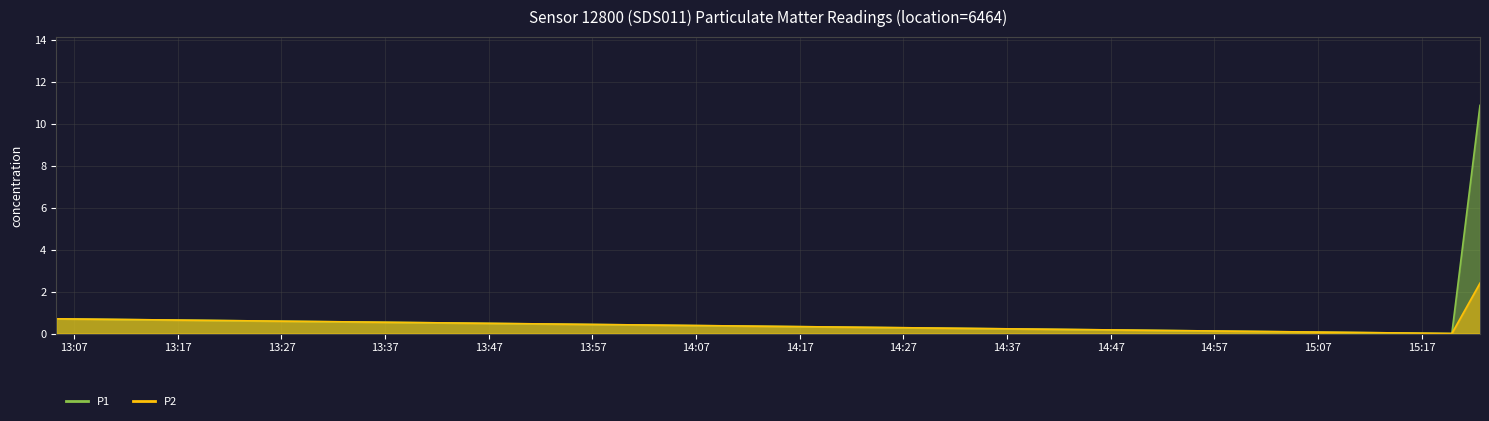

Between 2023-03-01T15:19:55 and 2023-03-01T15:22:38, which series saw the biggest shift?

P1